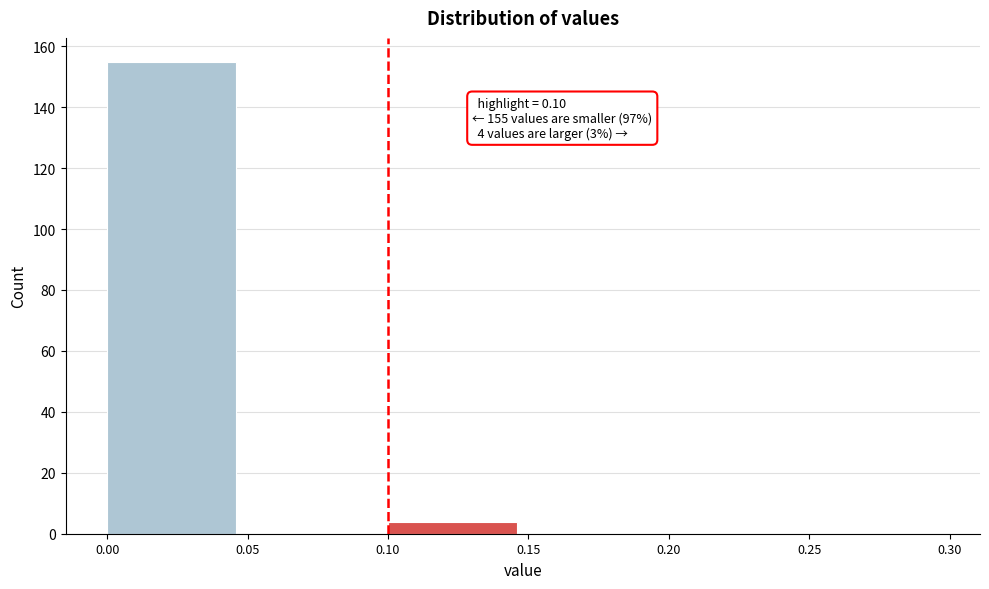

Which range on the x-axis has the tallest bar?

0.00 to 0.05